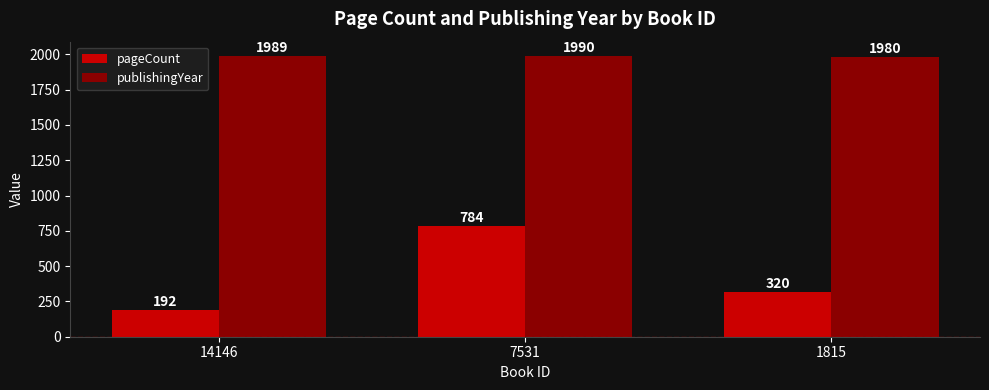

What is the minimum value for publishingYear?

1980